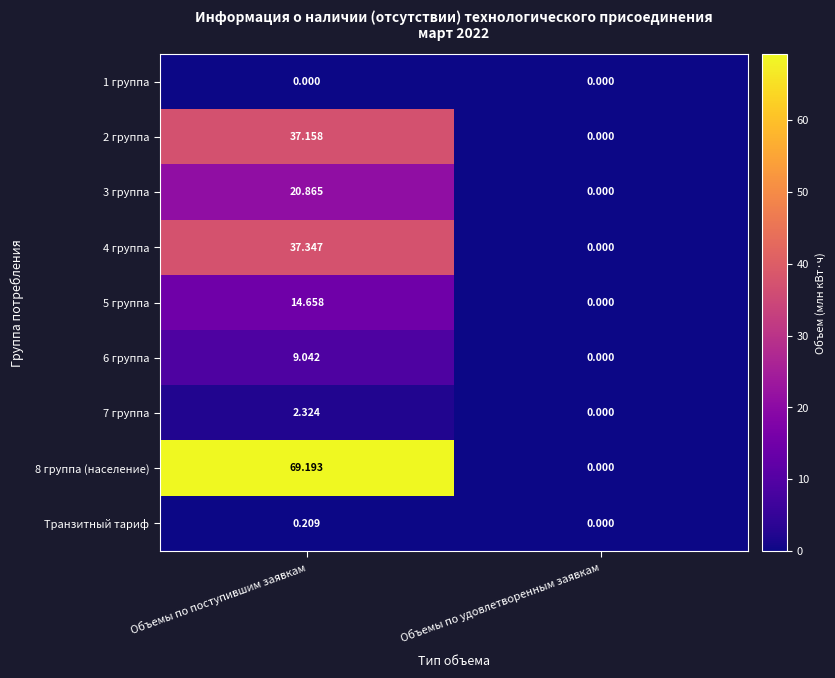

Is the value of 8 группа (население) at Объемы по удовлетворенным заявкам greater than the value of Транзитный тариф at Объемы по поступившим заявкам?

No